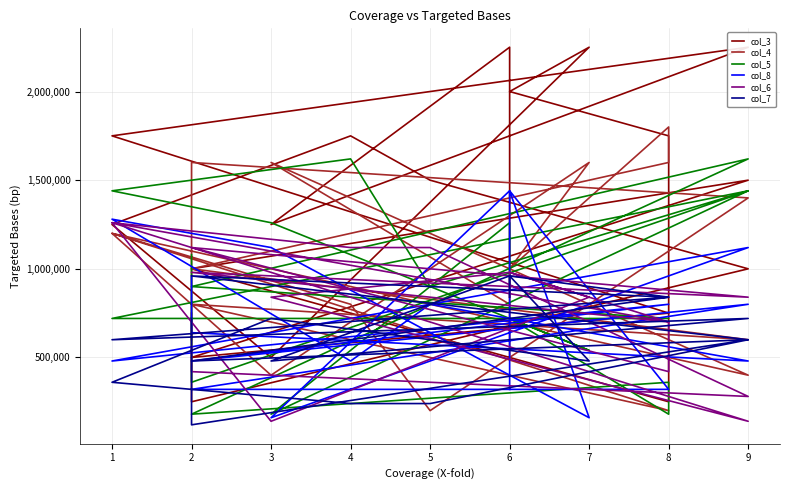

Does the chart have visible grid lines?

Yes